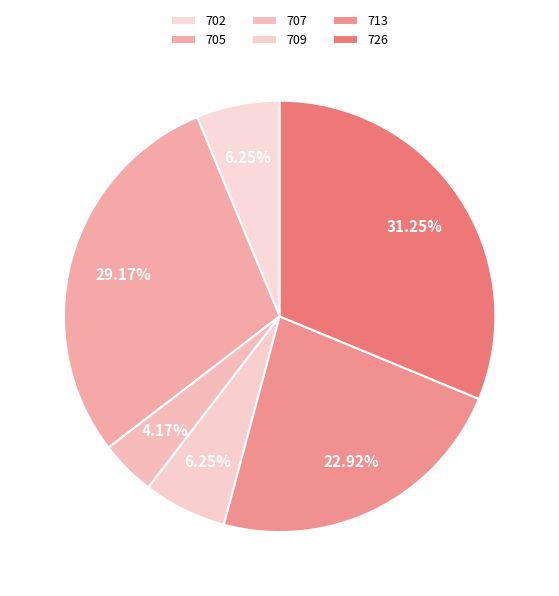

How many segments does this pie chart have?

6